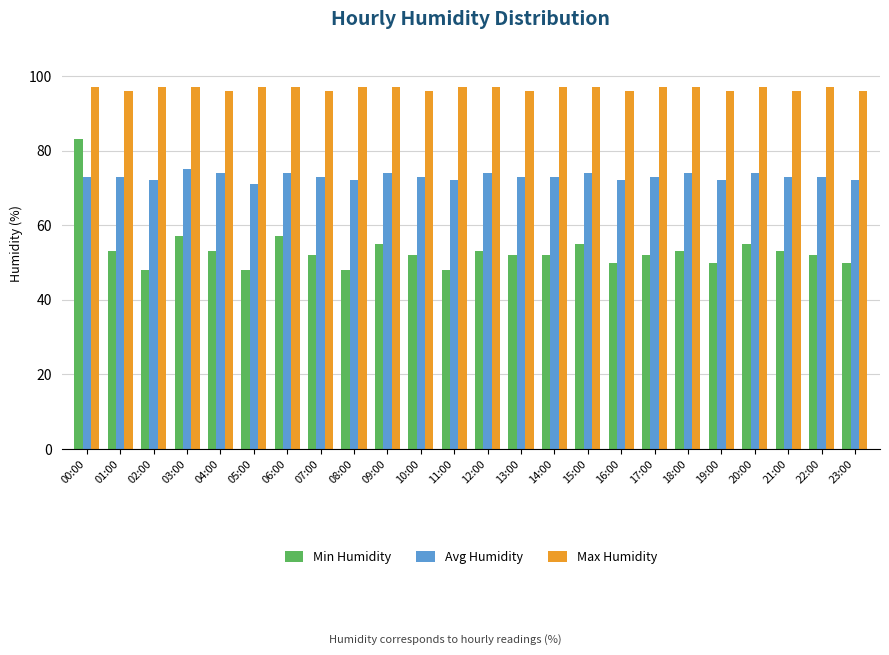

True or false: Avg Humidity has a value of 126 at 23:00.

False